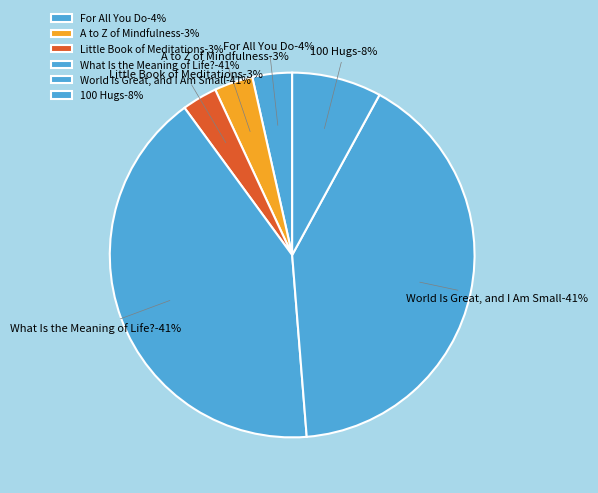

How many slices are in this pie chart?

6